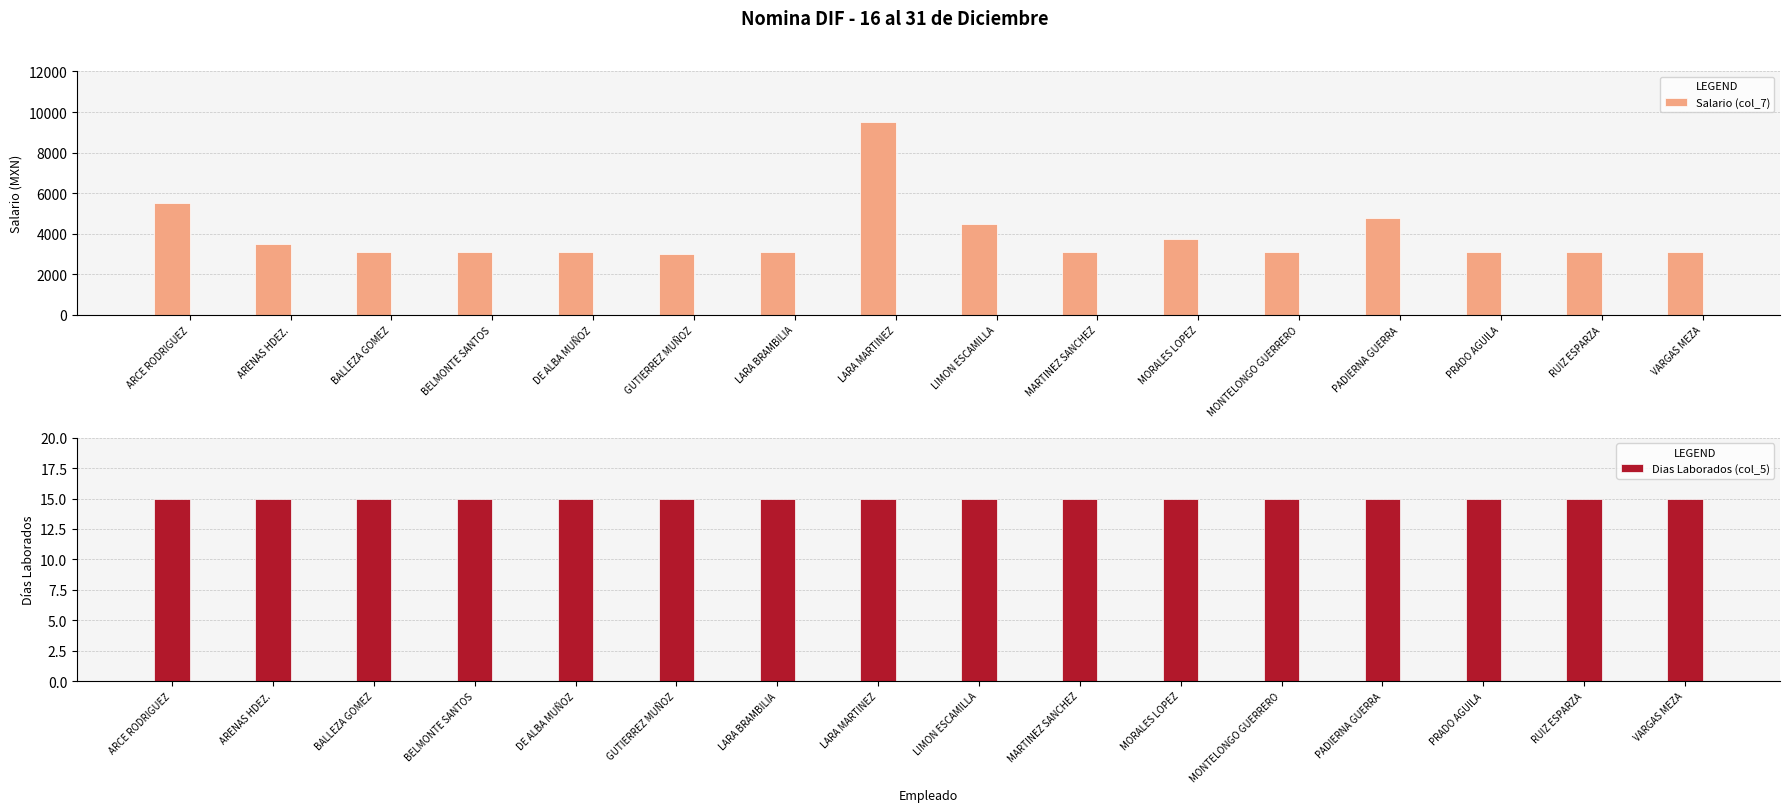

How many values in the Salario (col_7) series are below 3111?

2